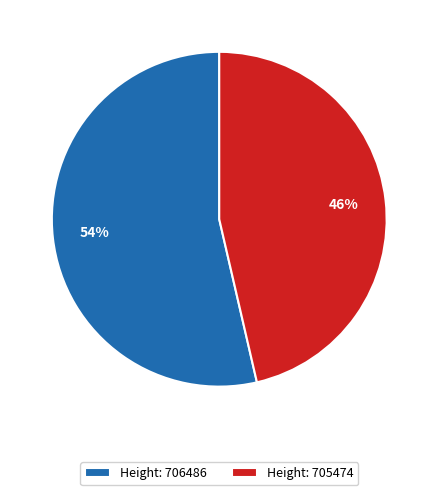

True or false: Height: 706486 accounts for 54% of the total.

True